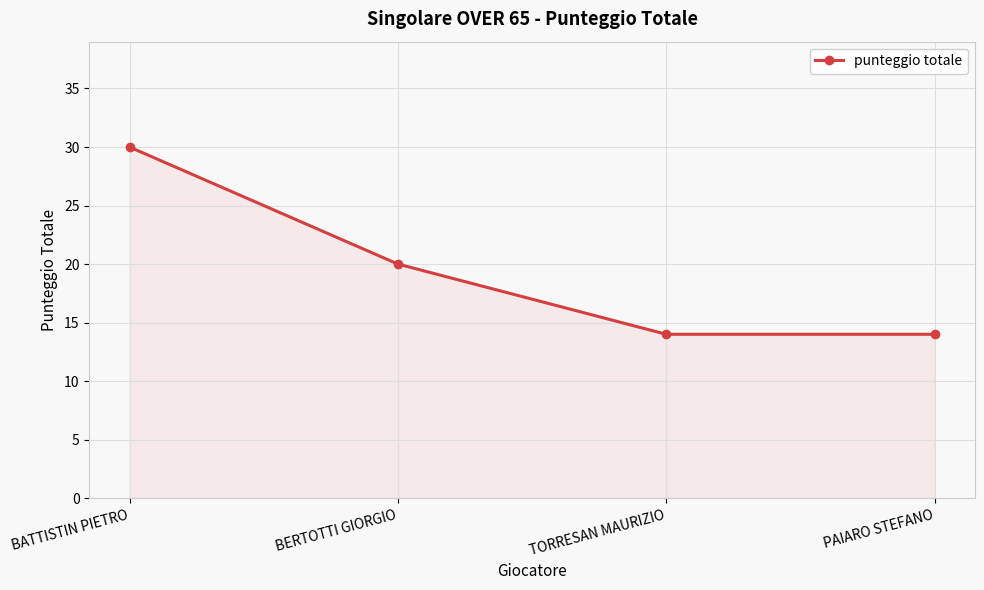

What is the value of the 2nd point from the left?

20